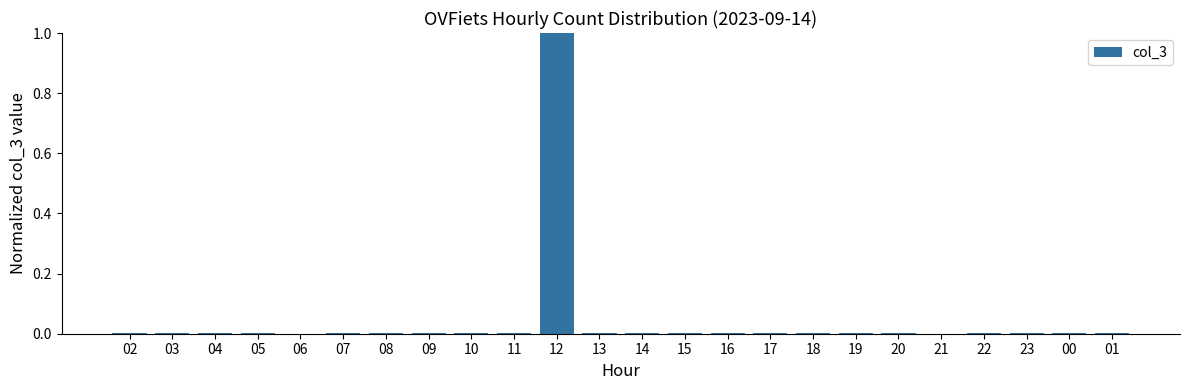

What is the greatest value displayed?

1.0